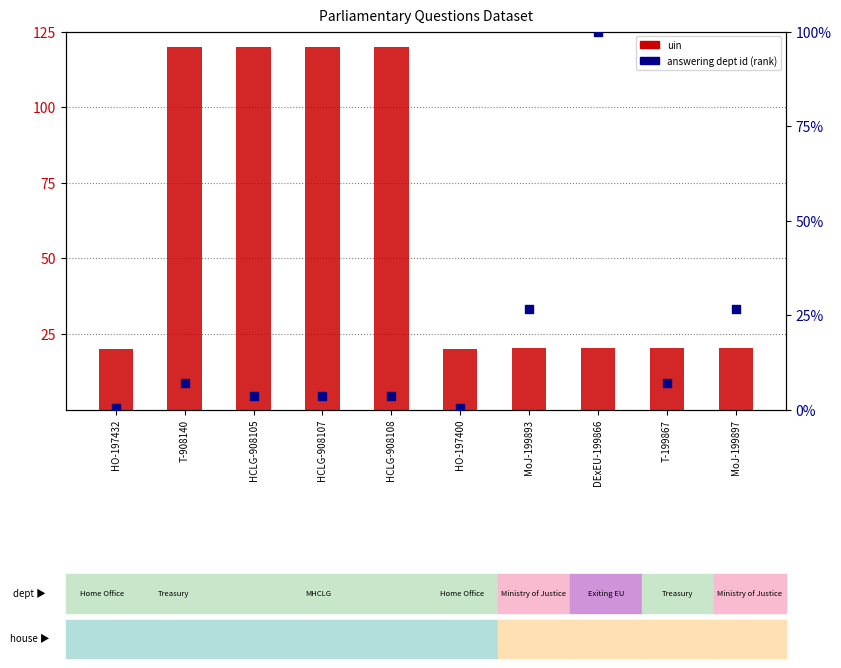

At which category is the sum across all series the highest?

T-908140